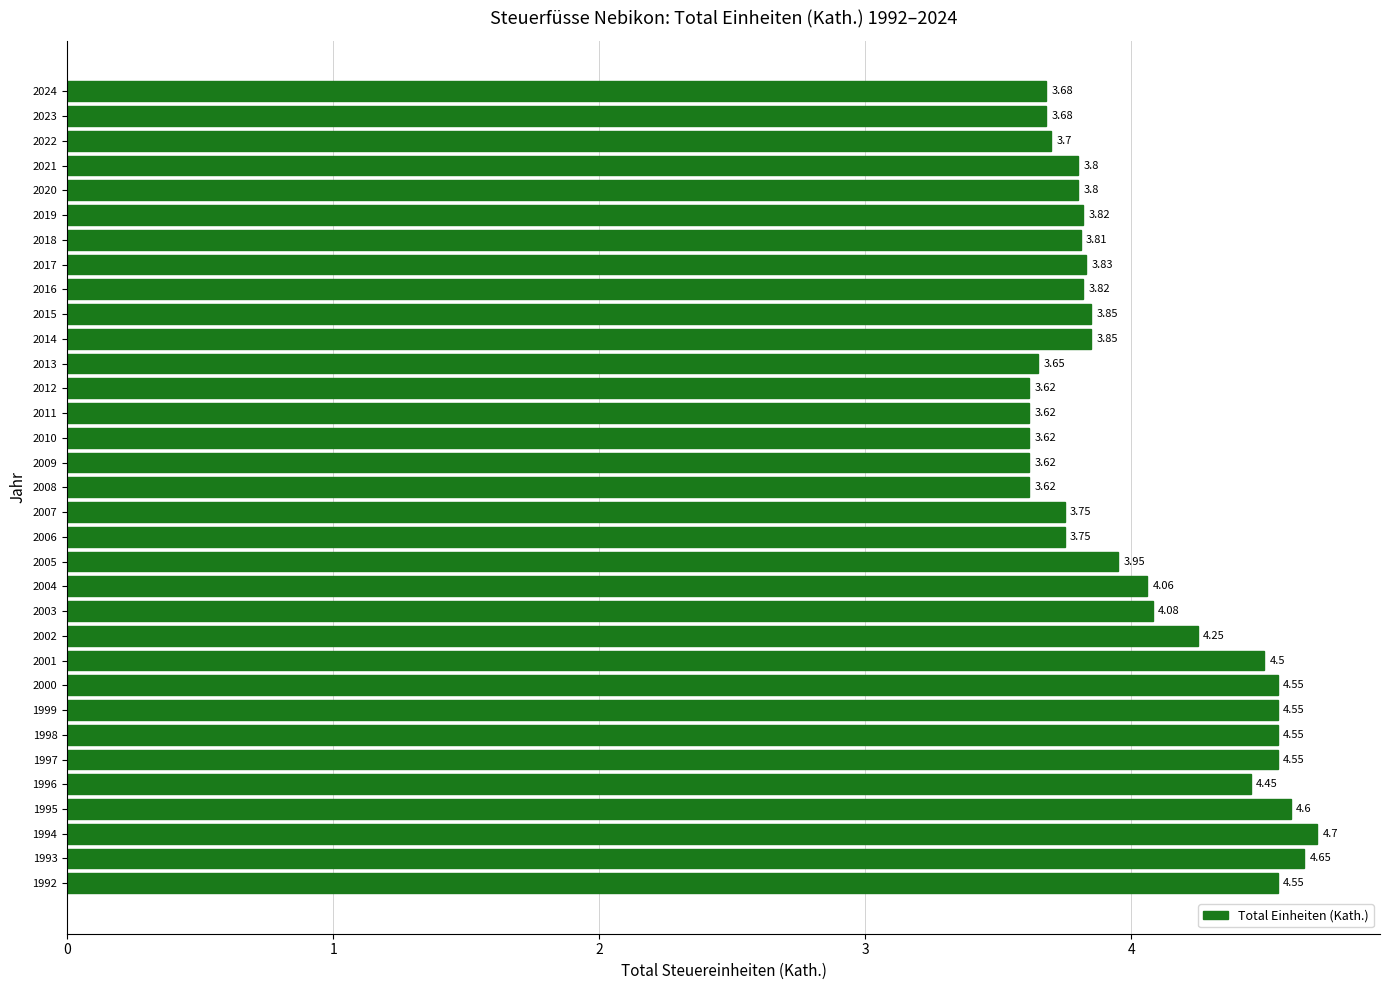

What is the sum of all values?

132.9